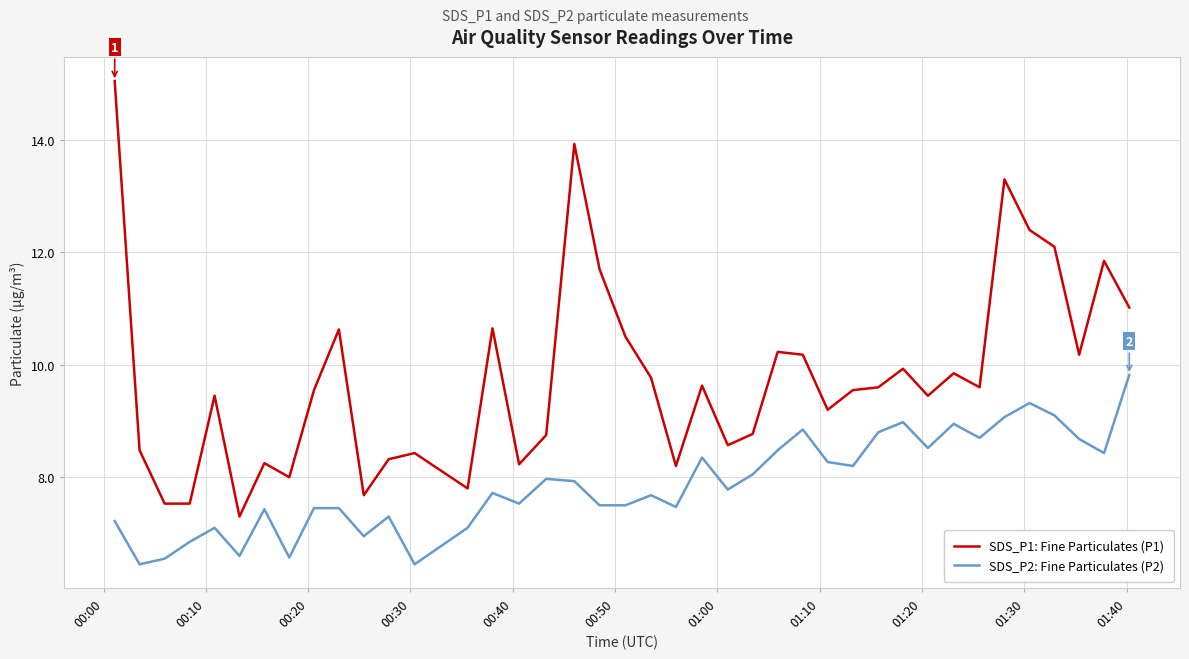

Which series has the largest total across all categories?

SDS_P1: Fine Particulates (P1)